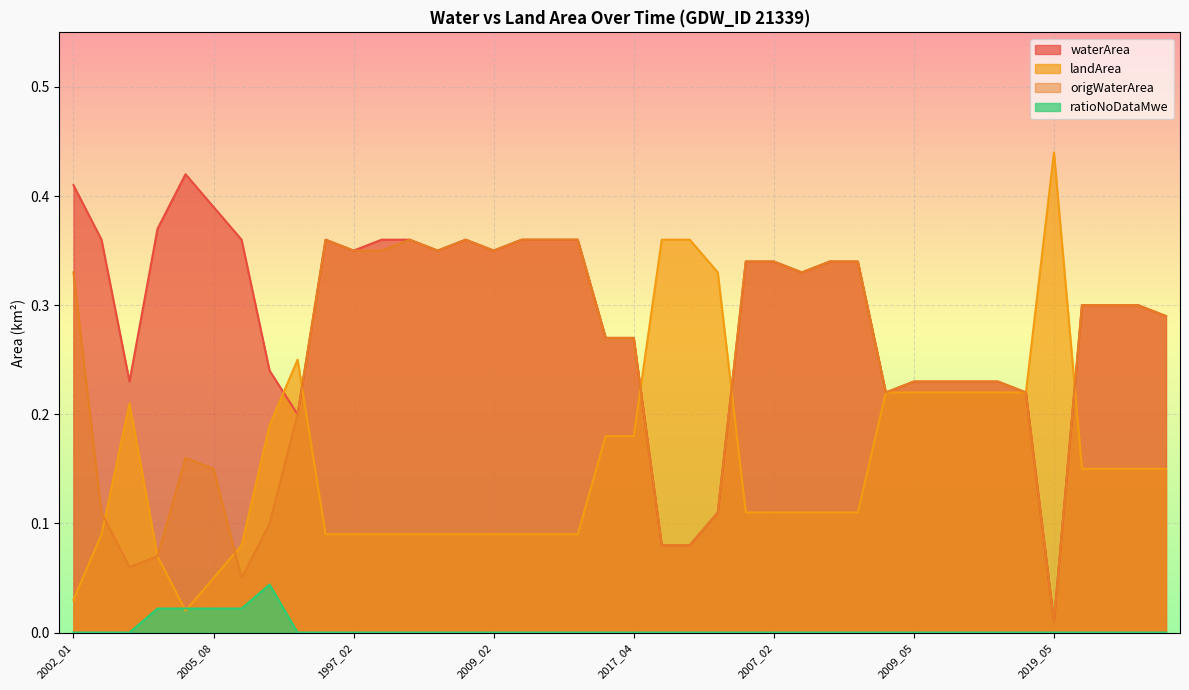

Which series has the largest range (max minus min)?

landArea